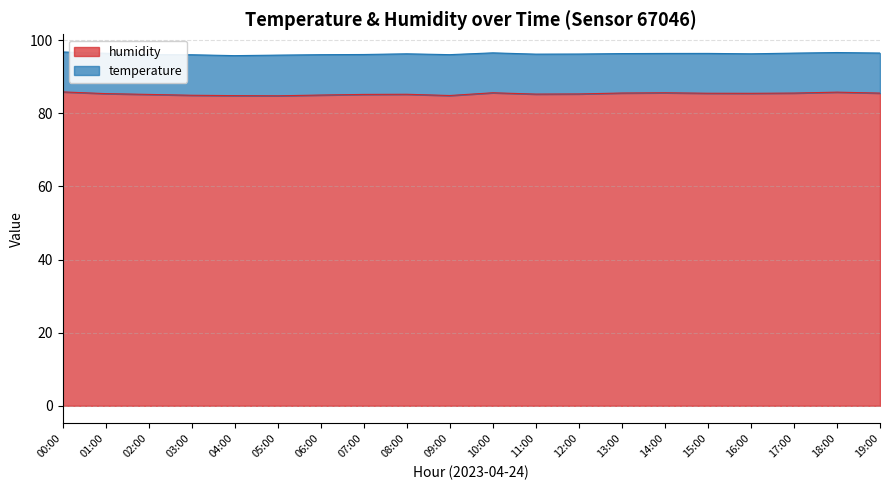

What is the difference between the maximum and second lowest values?

1.0